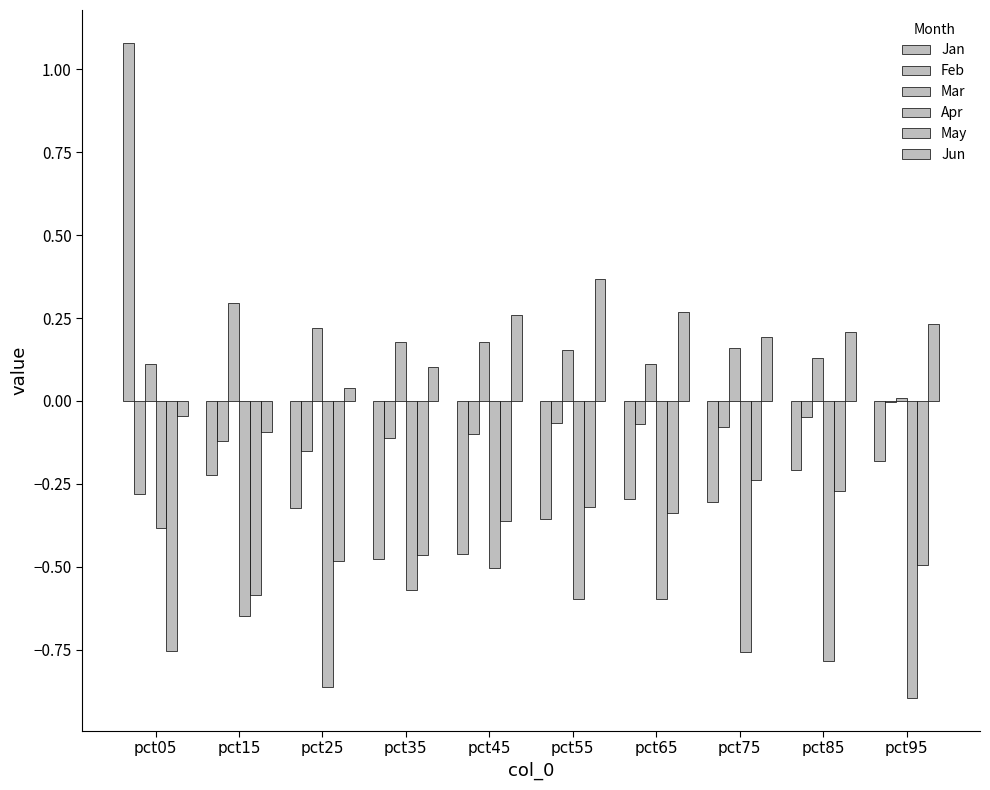

How many groups of bars are there?

10